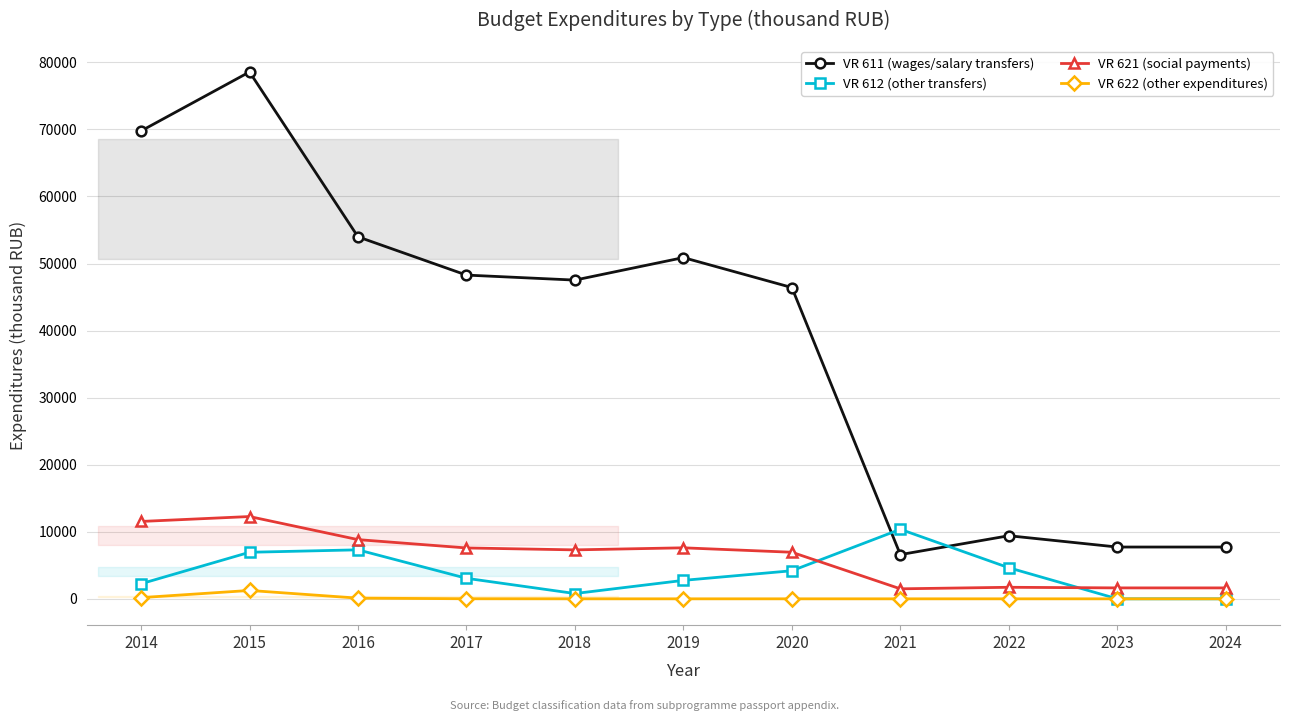

At 2015, list the series in order from smallest to largest.

VR 622 (other expenditures), VR 612 (other transfers), VR 621 (social payments), VR 611 (wages/salary transfers)